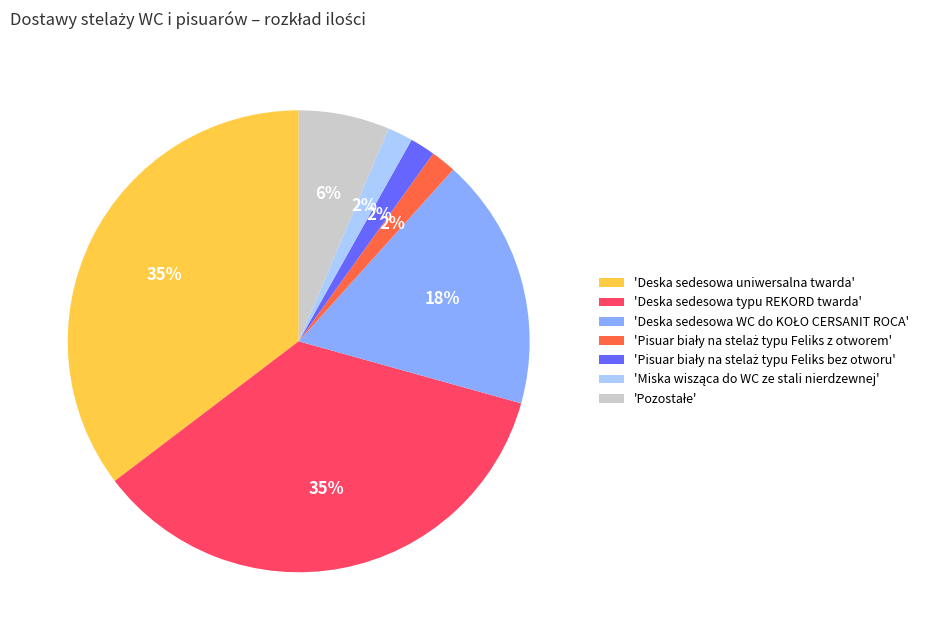

How many segments does this pie chart have?

7